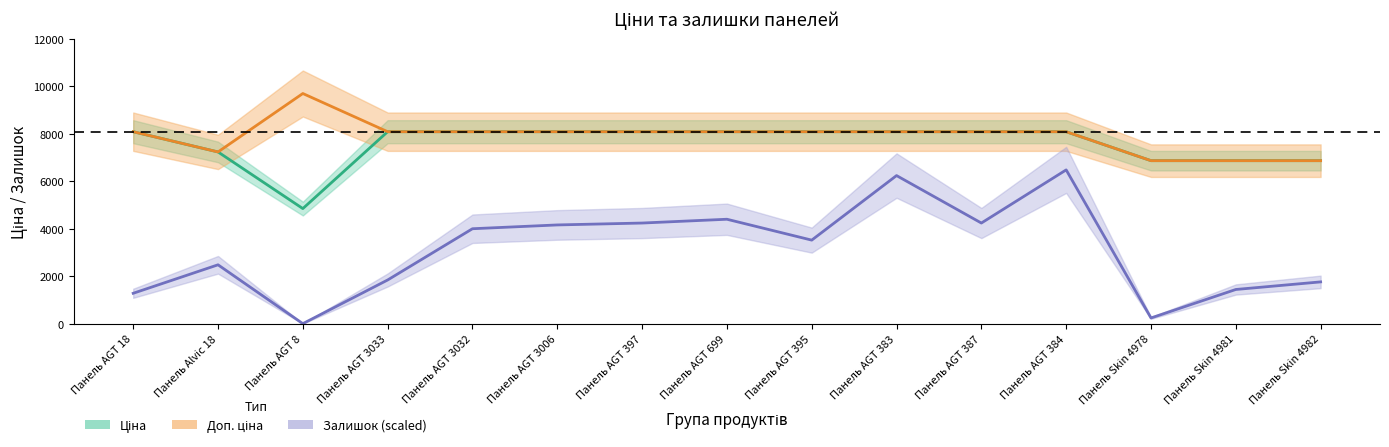

Which category has the lowest value in the Доп. ціна series?

Панель Skin 4978